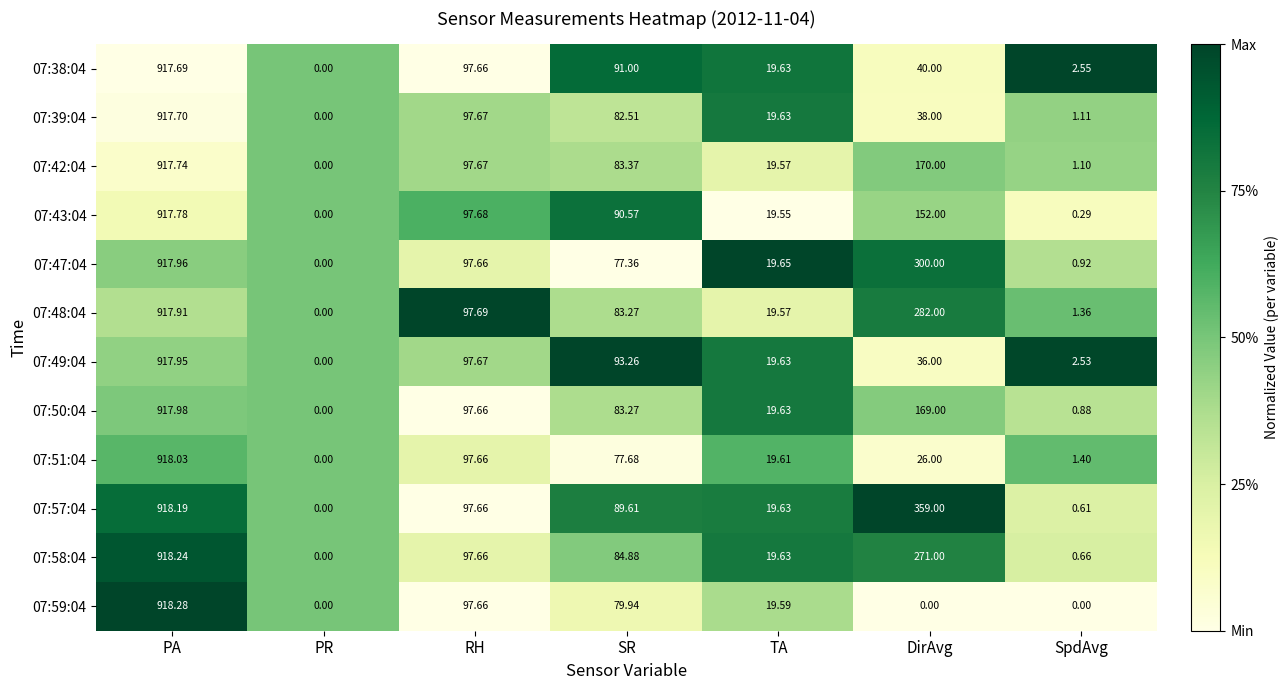

What is the total value across all series at PR?

0.0